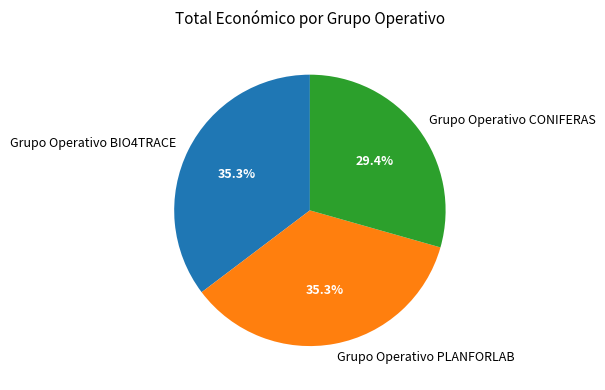

How many segments does this pie chart have?

3